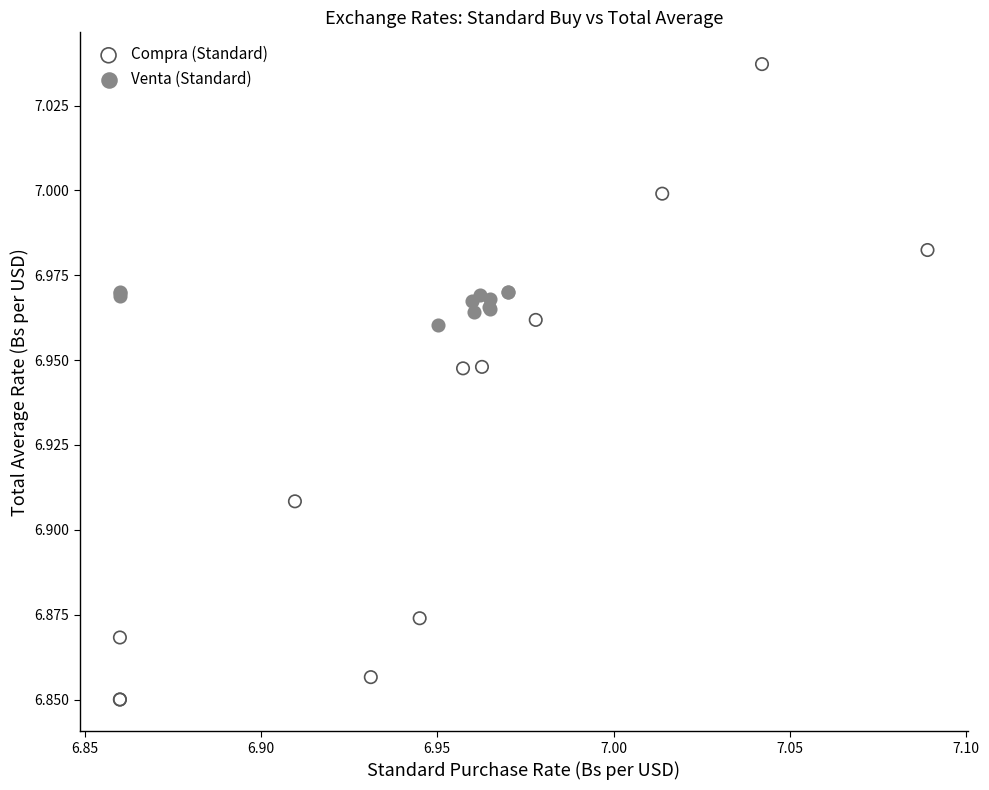

What are all the series names shown in the legend?

Compra (Standard), Venta (Standard)